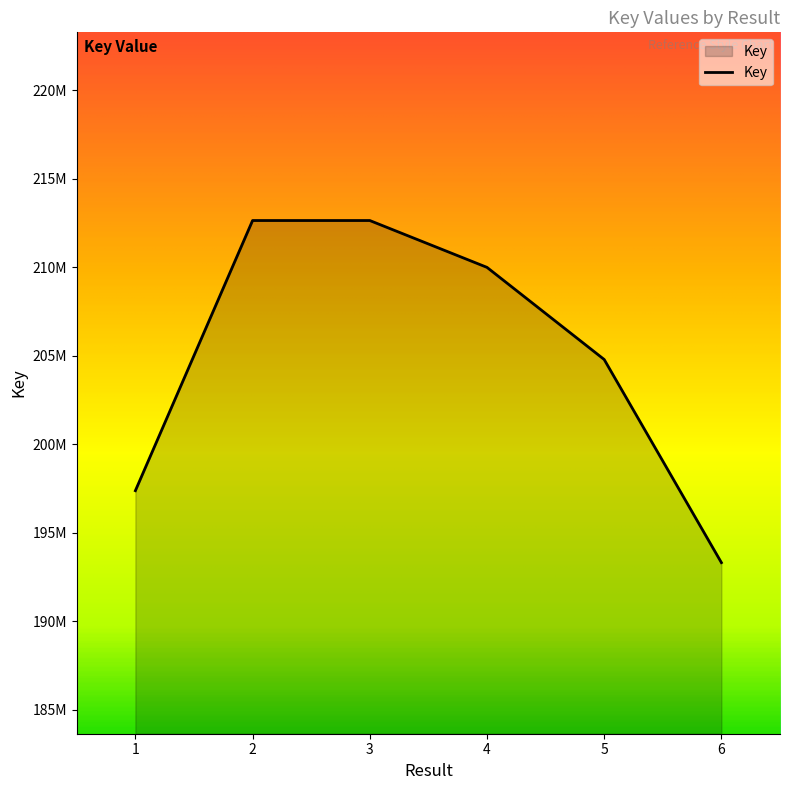

List the labels in order of value, smallest first.

6, 1, 5, 4, 2, 3